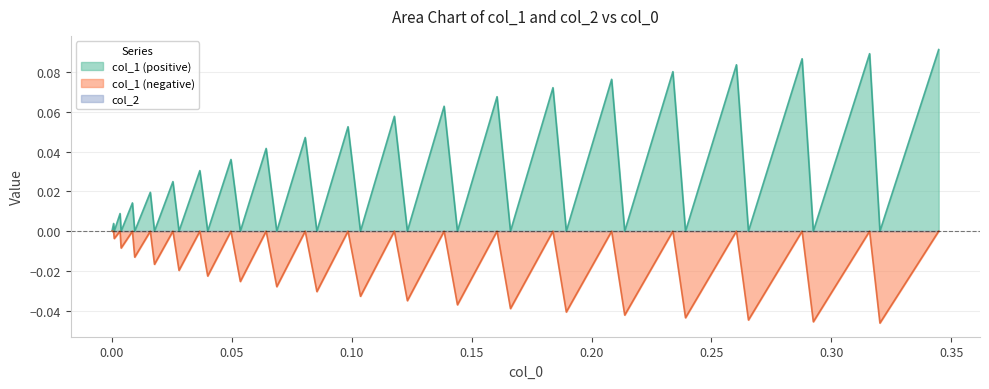

Which series has the widest spread of values?

col_1 (positive)